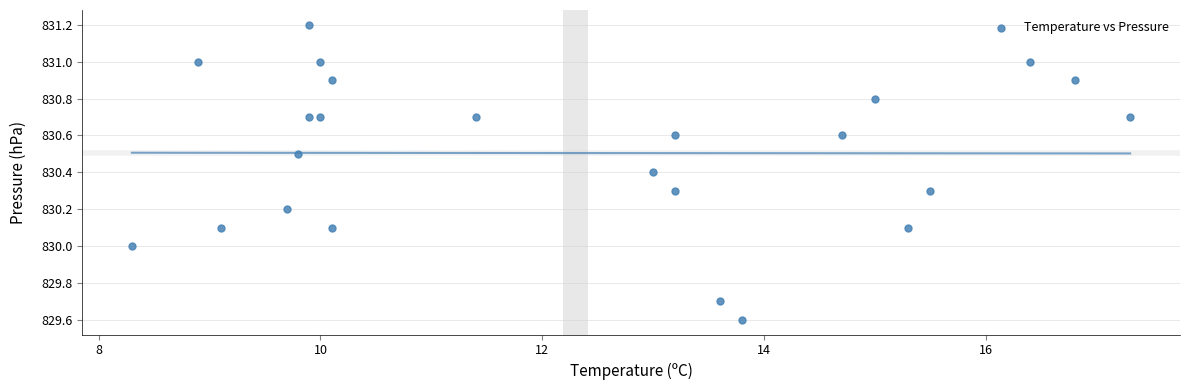

What is the range of Y values (max minus min)?

1.6